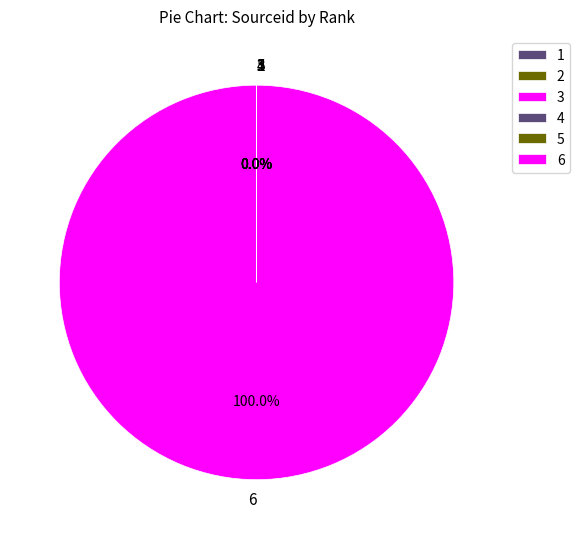

What is the majority slice?

6